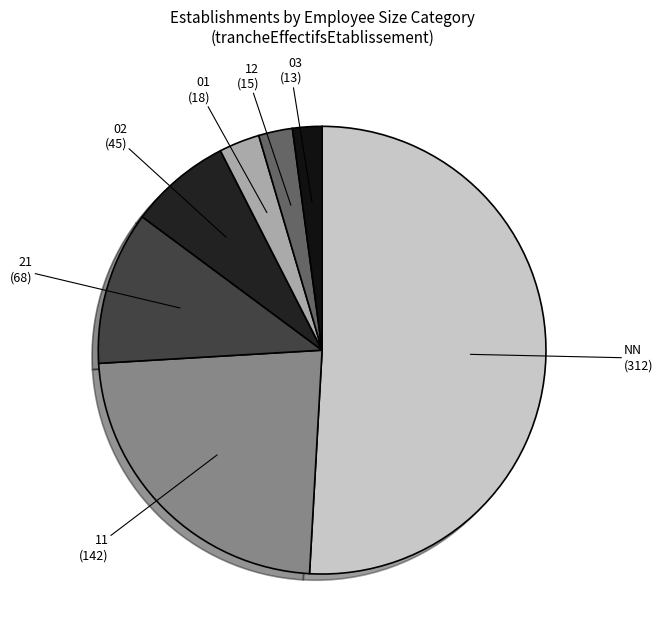

Between NN and 03, which is larger?

NN